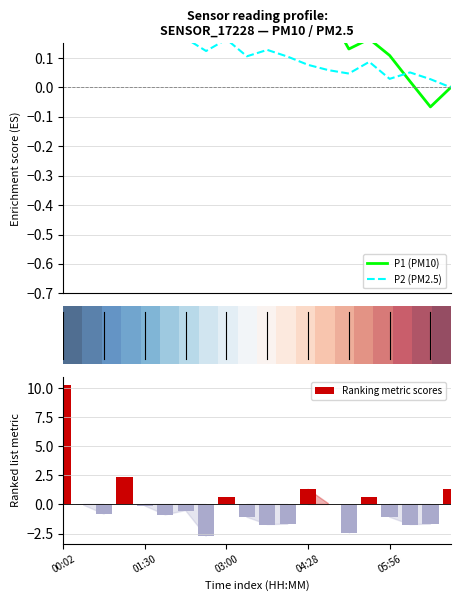

Does the chart contain any negative values?

Yes